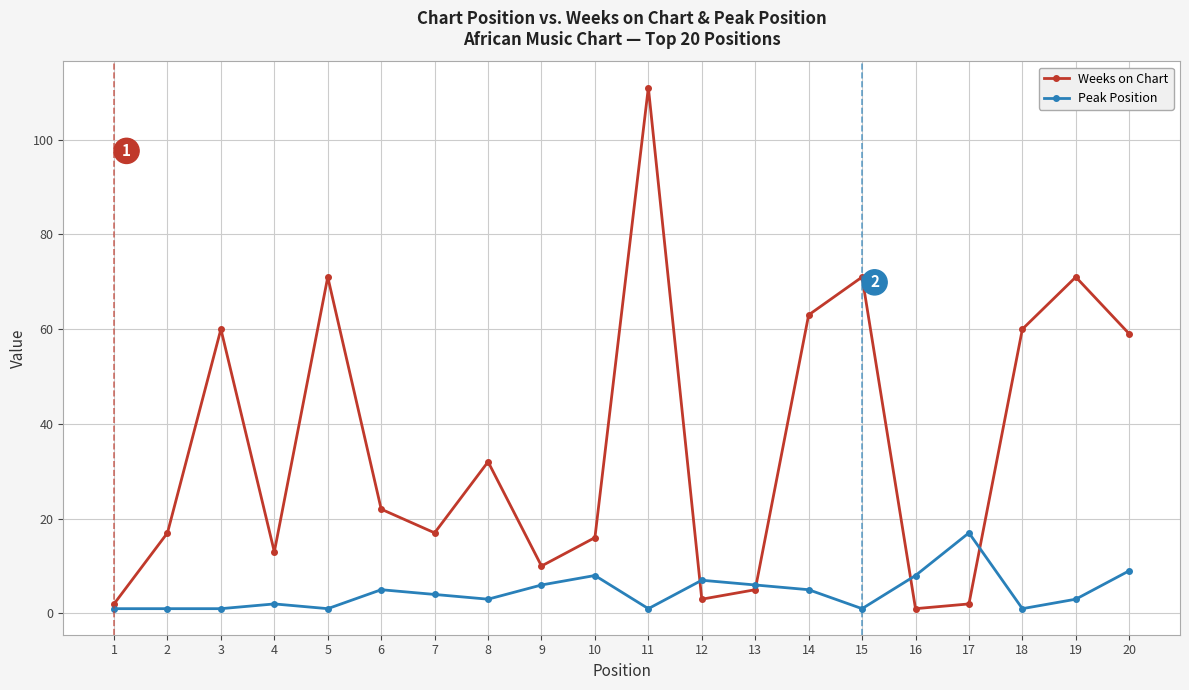

How many distinct data groups are displayed?

2